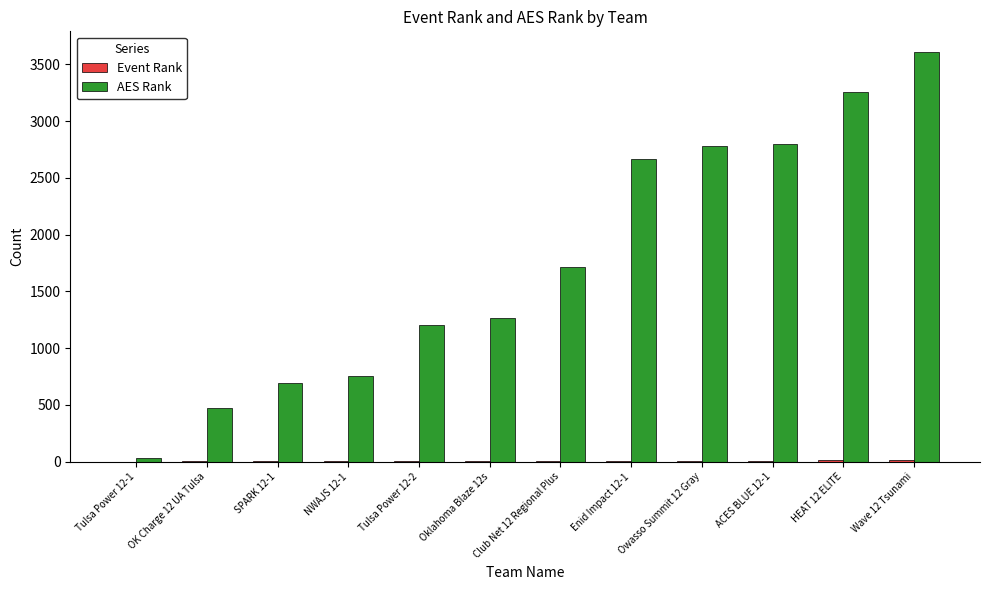

What is the sum of all AES Rank values?

21231